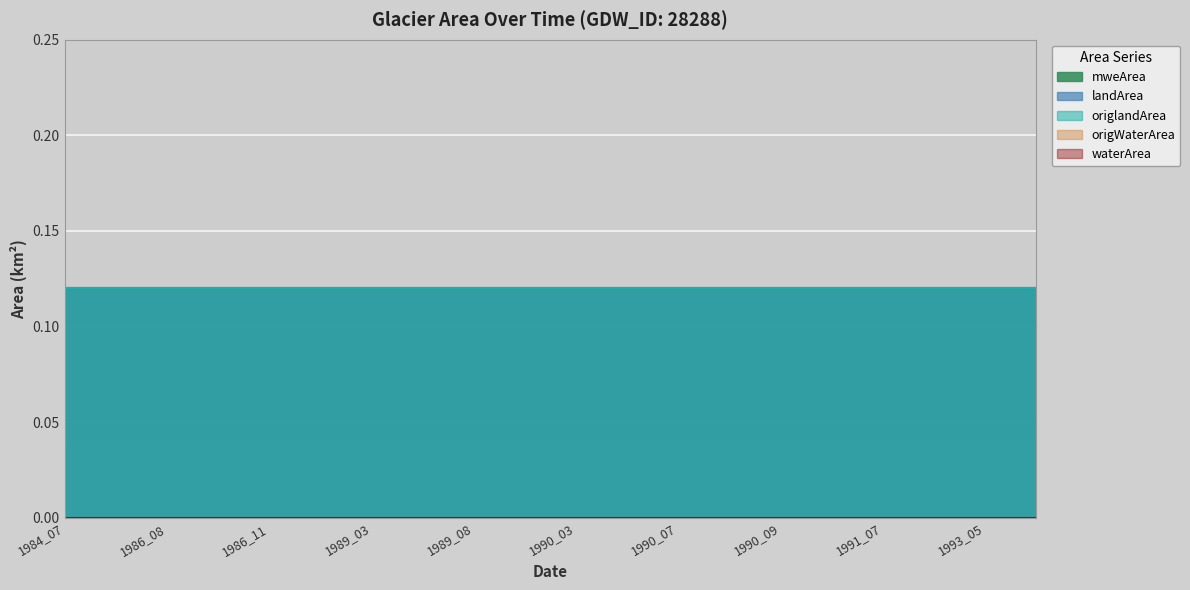

True or false: mweArea and waterArea cross at least once.

False